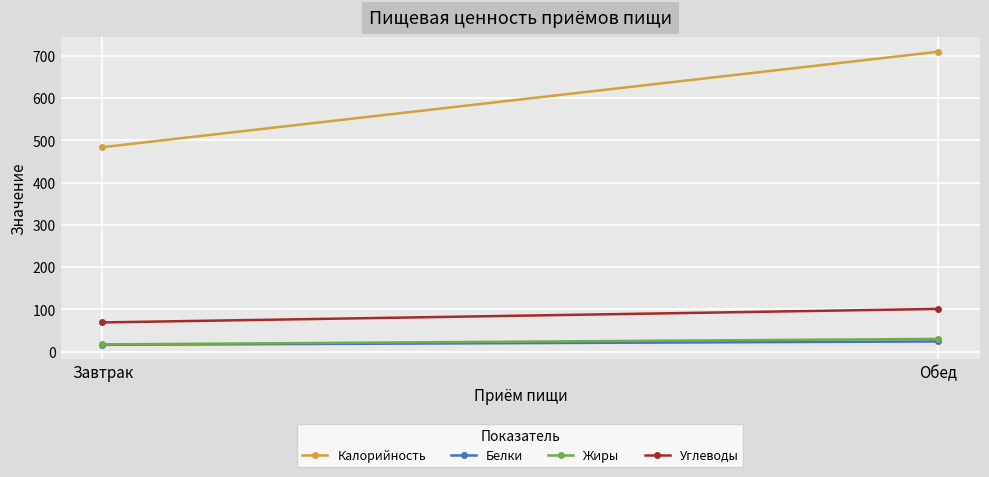

Which series has the widest spread of values?

Калорийность